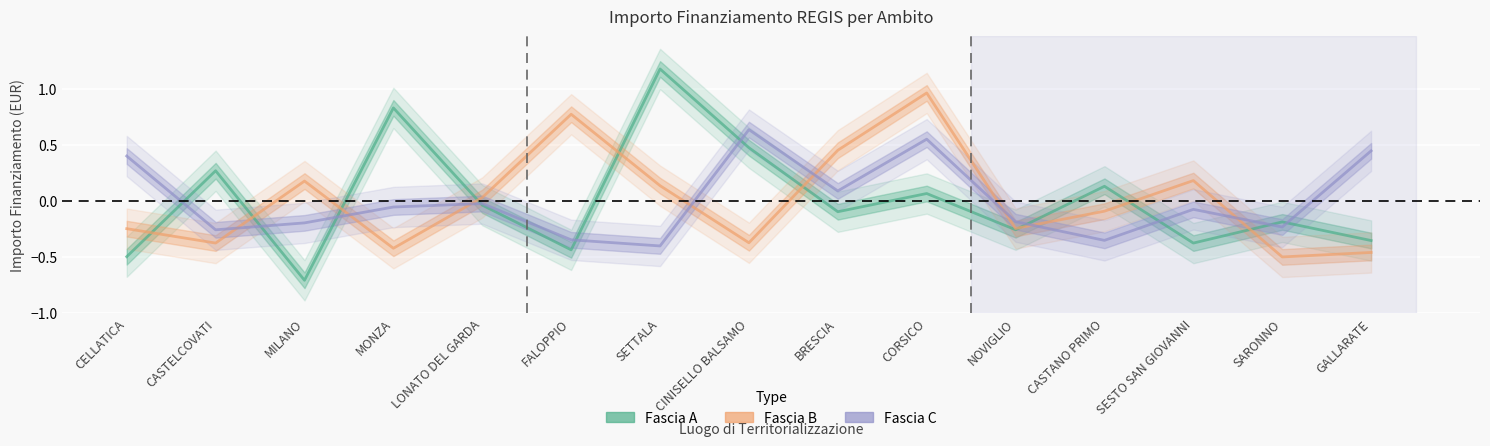

The value of Fascia C at MILANO is -0.2. True or false?

True